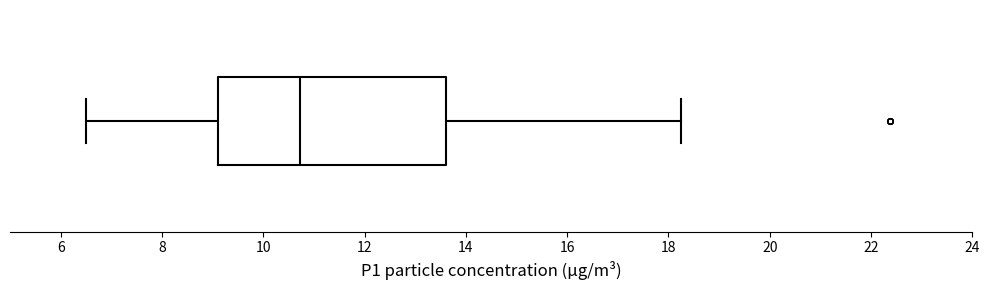

Where does the median line of the box sit on the x-axis? The values are not printed on the chart, so give them approximately, as read against the axis.

10.8